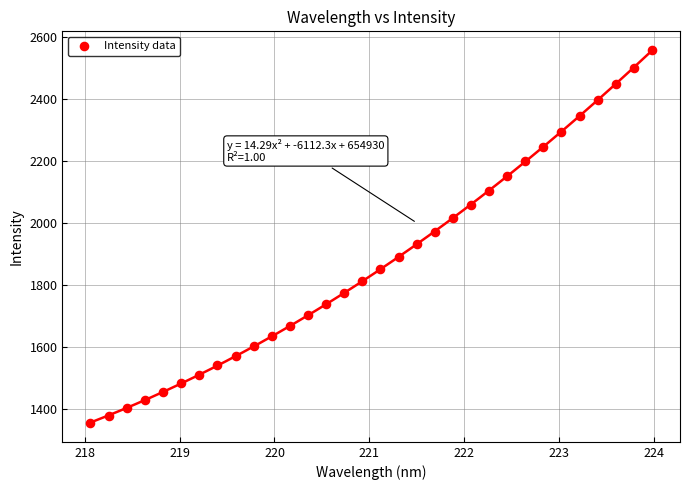

What is the range of X values (max minus min)?

5.9